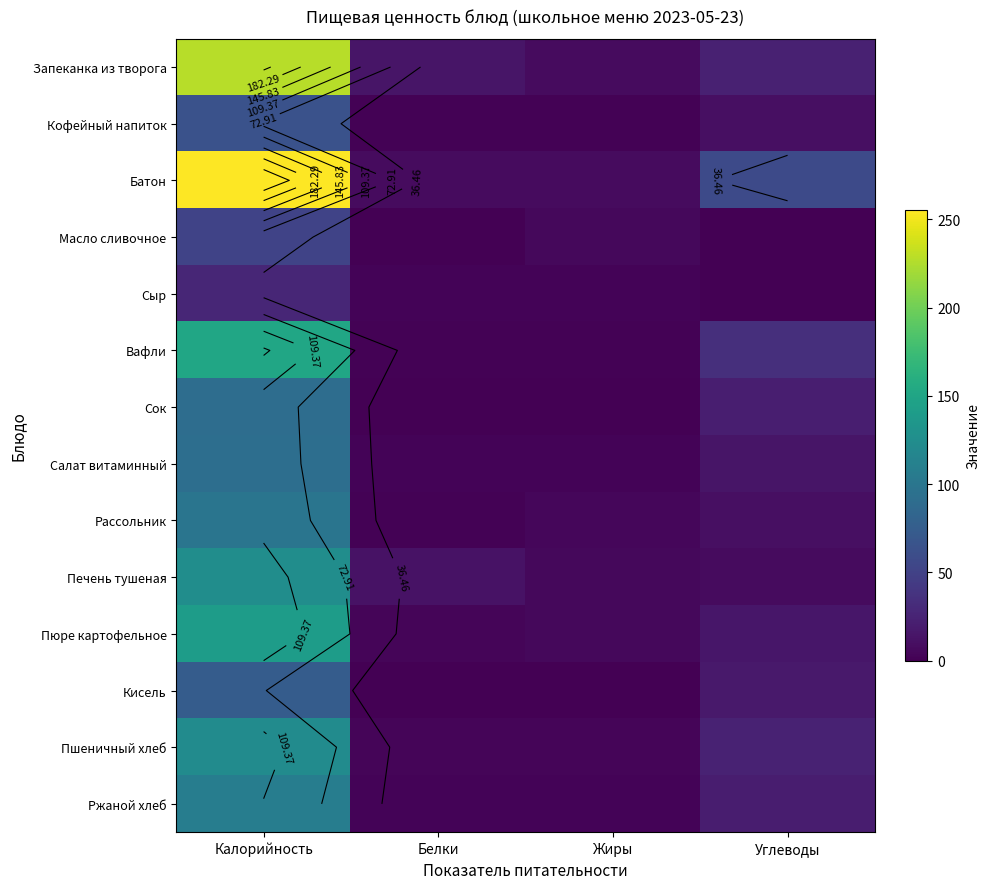

Between Калорийность and Белки, which series saw the biggest shift?

Батон